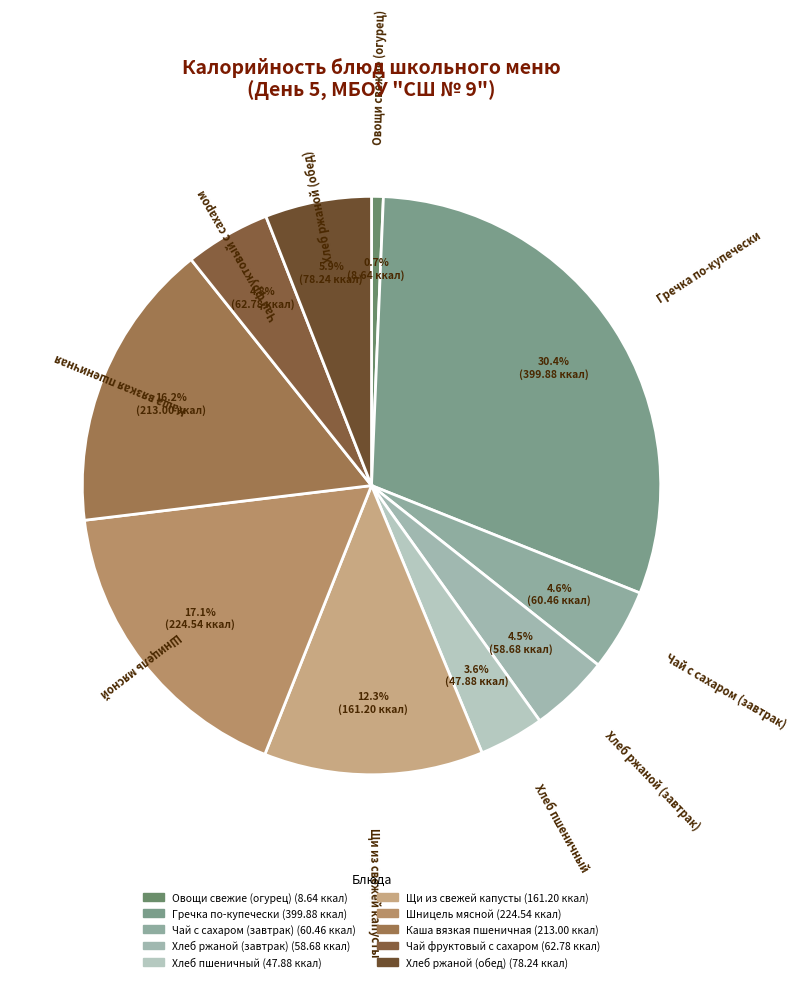

Is Чай с сахаром (завтрак) the majority of the pie?

No